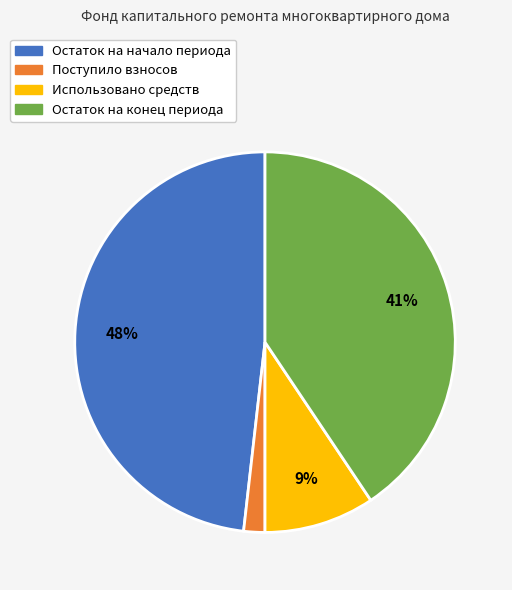

To the nearest percent, what percentage of the pie is Поступило взносов?

2%